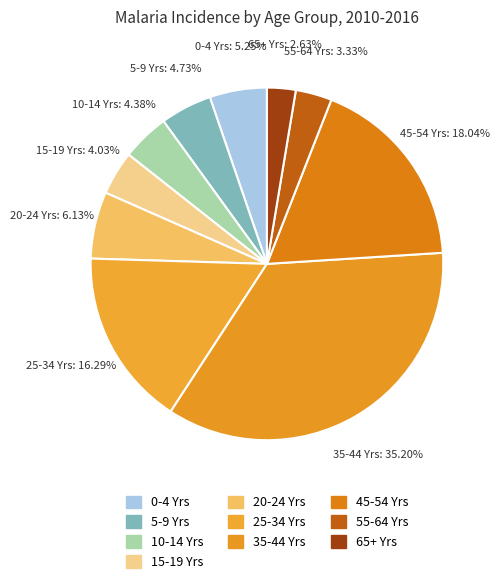

The 0-4 Yrs slice represents 10% of the pie. True or false?

False